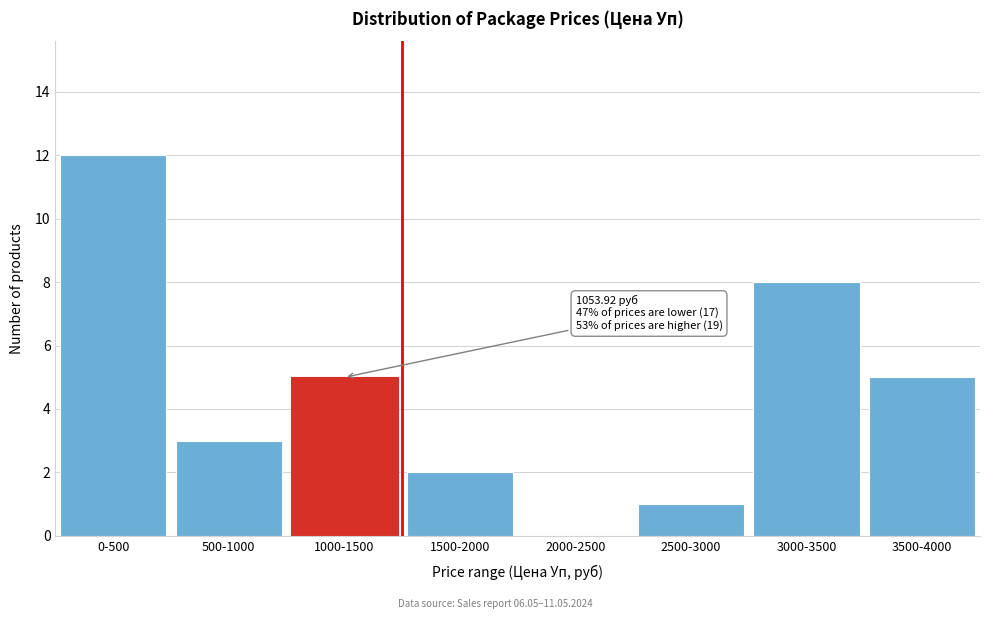

Reading left to right, extract all data points from this chart.

0-500=12	500-1000=3	1000-1500=5	1500-2000=2	2000-2500=0	2500-3000=1	3000-3500=8	3500-4000=5